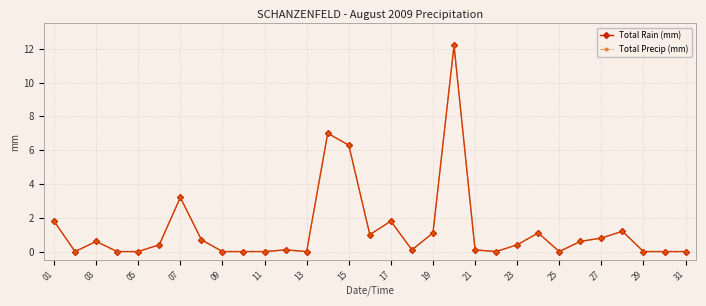

Rank the series by their maximum value, from highest to lowest.

Total Rain (mm), Total Precip (mm)